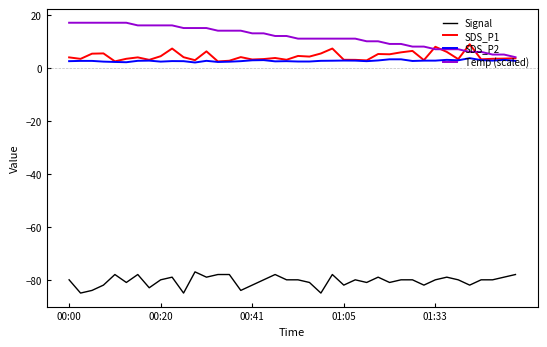

Which series has the largest total across all categories?

Temp (scaled)